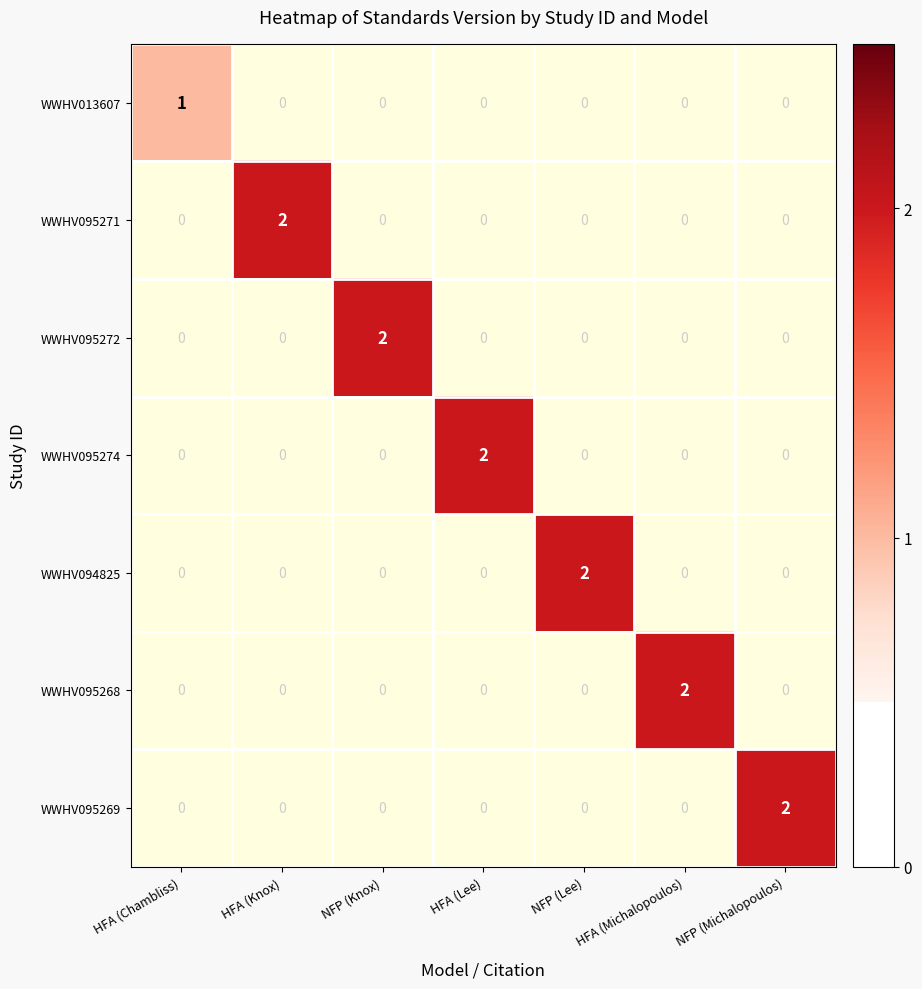

What is the total value across all series at NFP (Michalopoulos)?

2